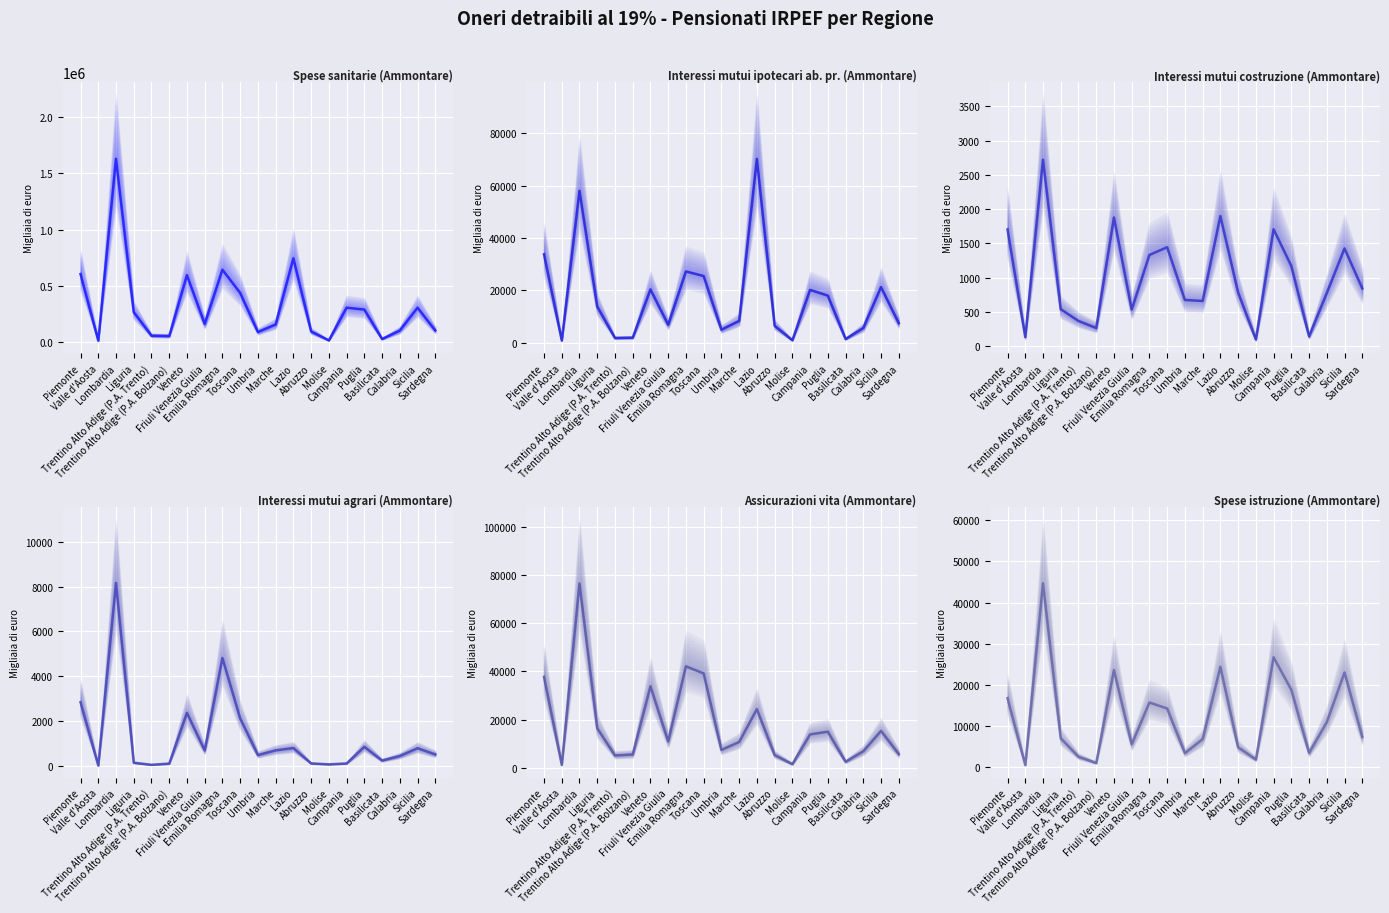

Reading left to right, extract all data points from this chart.

Spese sanitarie (Ammontare): 606295	15432	1630098	269000	59165	56186	596746	163699	645033	439490	91776	158764	746190	96849	17590	307963	291278	29714	105224	307610	105698
Interessi mutui ipotecari ab. pr. (Ammontare): 33787	837	58042	13803	1798	1921	20357	6858	27223	25475	4971	8333	70253	6464	940	20175	17998	1416	5623	21239	7473
Interessi mutui costruzione (Ammontare): 1703	129	2722	538	366	263	1877	533	1330	1443	673	658	1898	782	96	1706	1169	140	774	1425	842
Interessi mutui agrari (Ammontare): 2838	6	8167	131	39	92	2361	681	4813	2116	474	683	787	100	59	98	842	230	431	780	501
Assicurazioni vita (Ammontare): 37744	1211	76567	16411	5113	5504	33858	10952	42148	39189	7408	10691	24348	5297	1501	13846	14987	2485	6850	15317	5671
Spese istruzione (Ammontare): 16741	480	44670	7006	2511	985	23564	5532	15680	14232	3389	6772	24347	4811	1832	26679	18782	3431	10907	22986	7302